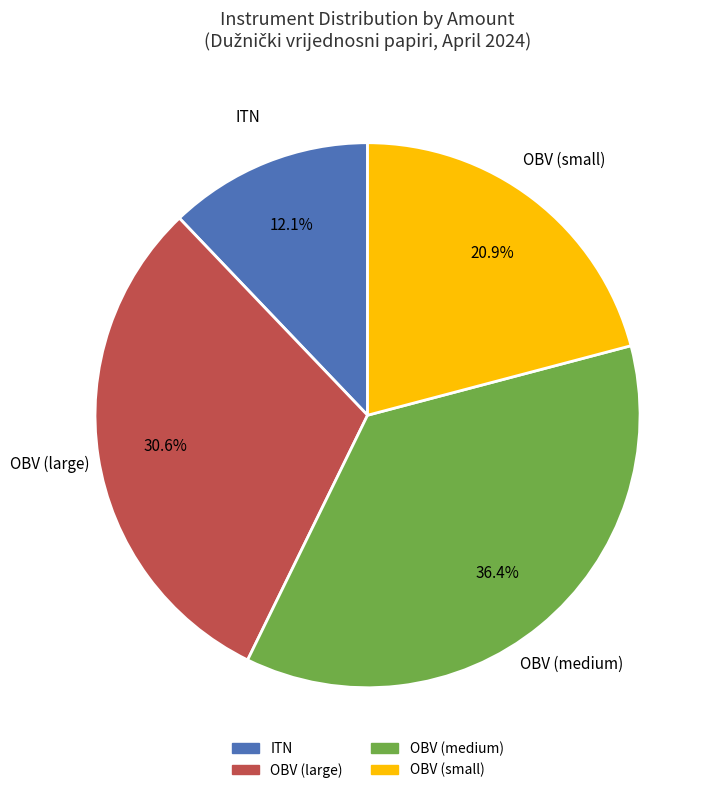

How many slices are in this pie chart?

4